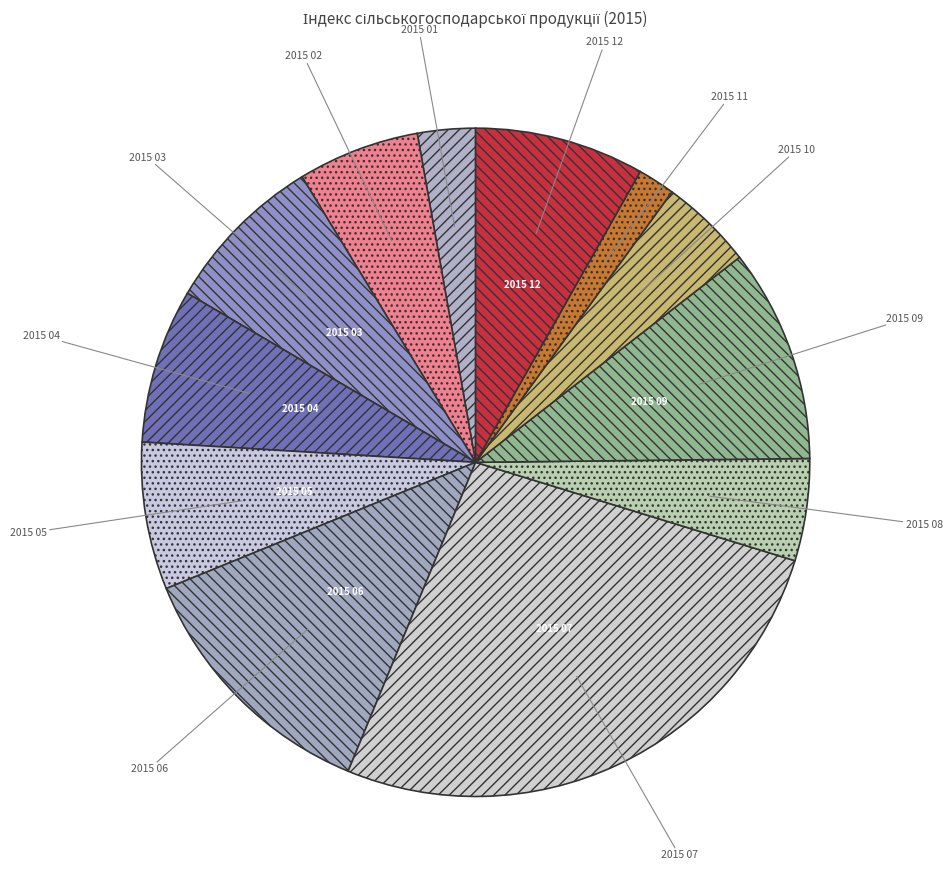

Is there any slice that represents more than half of the pie?

No